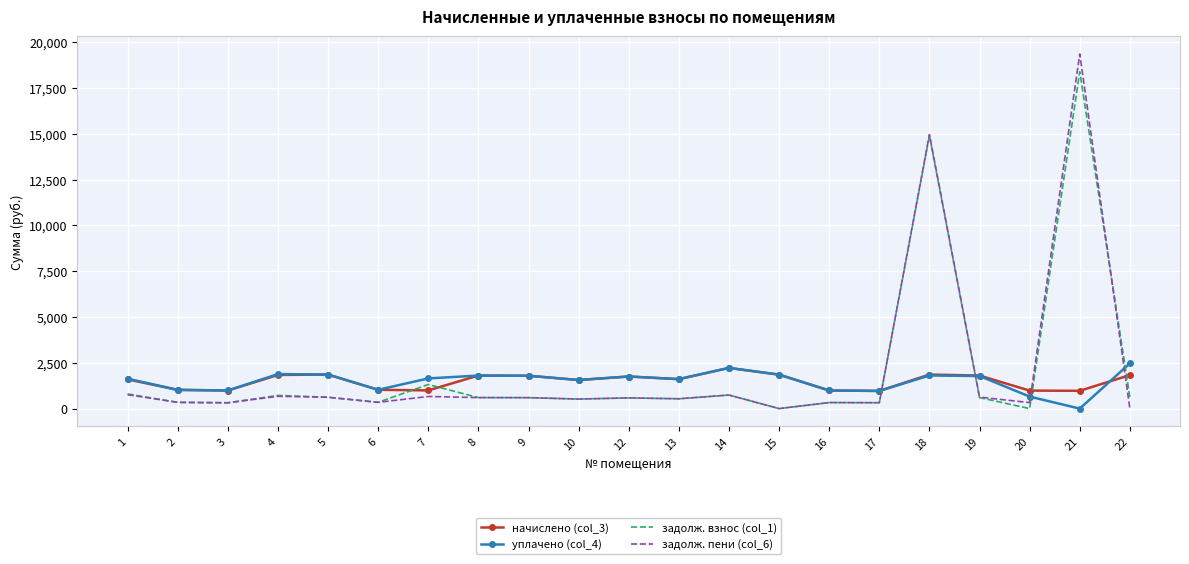

How many values in the уплачено (col_4) series exceed 1647?

11